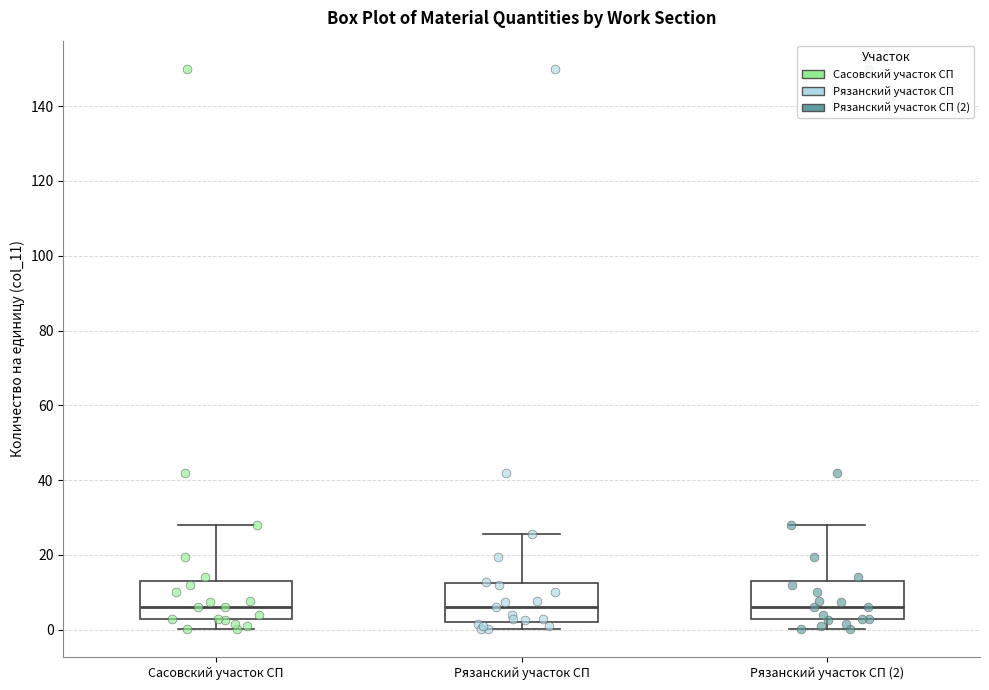

Reading left to right, transcribe this box plot: for each box, give where its median line is, the range the box spans, and where its two whiskers end, as read against the y-axis. The values are not printed on the chart, so give them approximately, as read against the axis.

Сасовский участок СП: median 6, box 2 to 14, whiskers 0 to 28
Рязанский участок СП: median 6, box 2 to 12, whiskers 0 to 26
Рязанский участок СП (2): median 6, box 2 to 14, whiskers 0 to 28